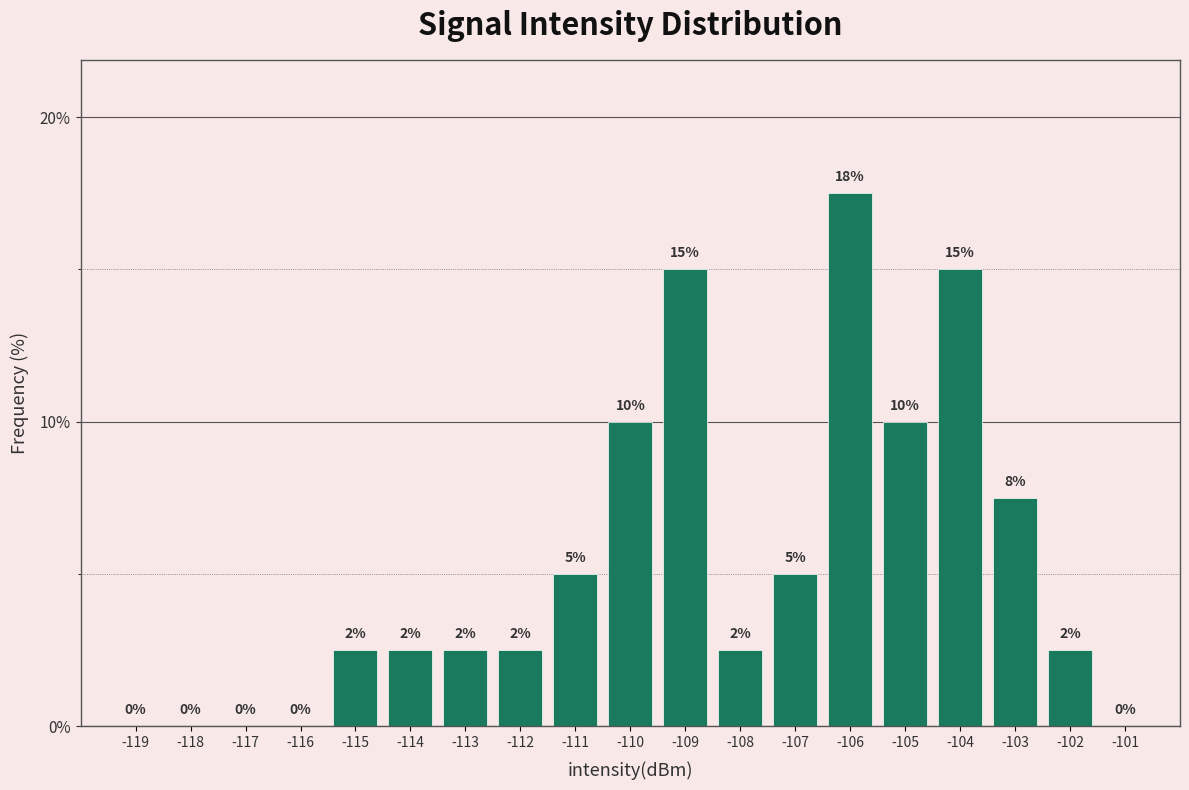

What is the sum of the values at -117 and -109?

15.0